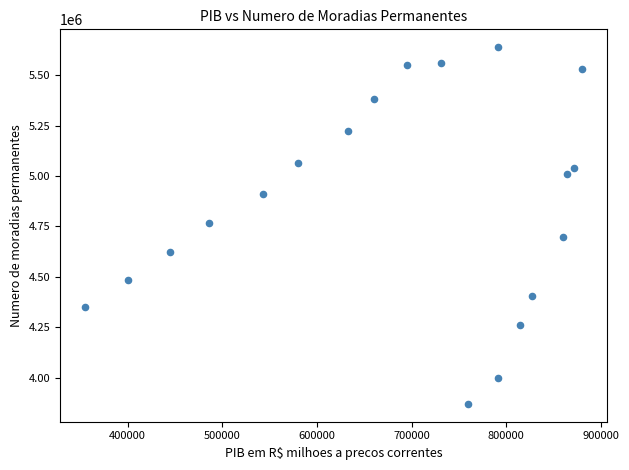

What is the range of Y values (max minus min)?

1769640